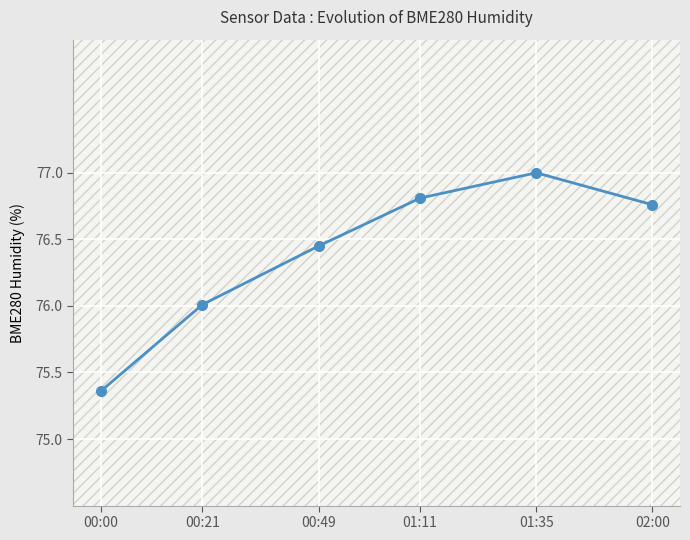

What is the difference between the maximum and minimum values?

1.6